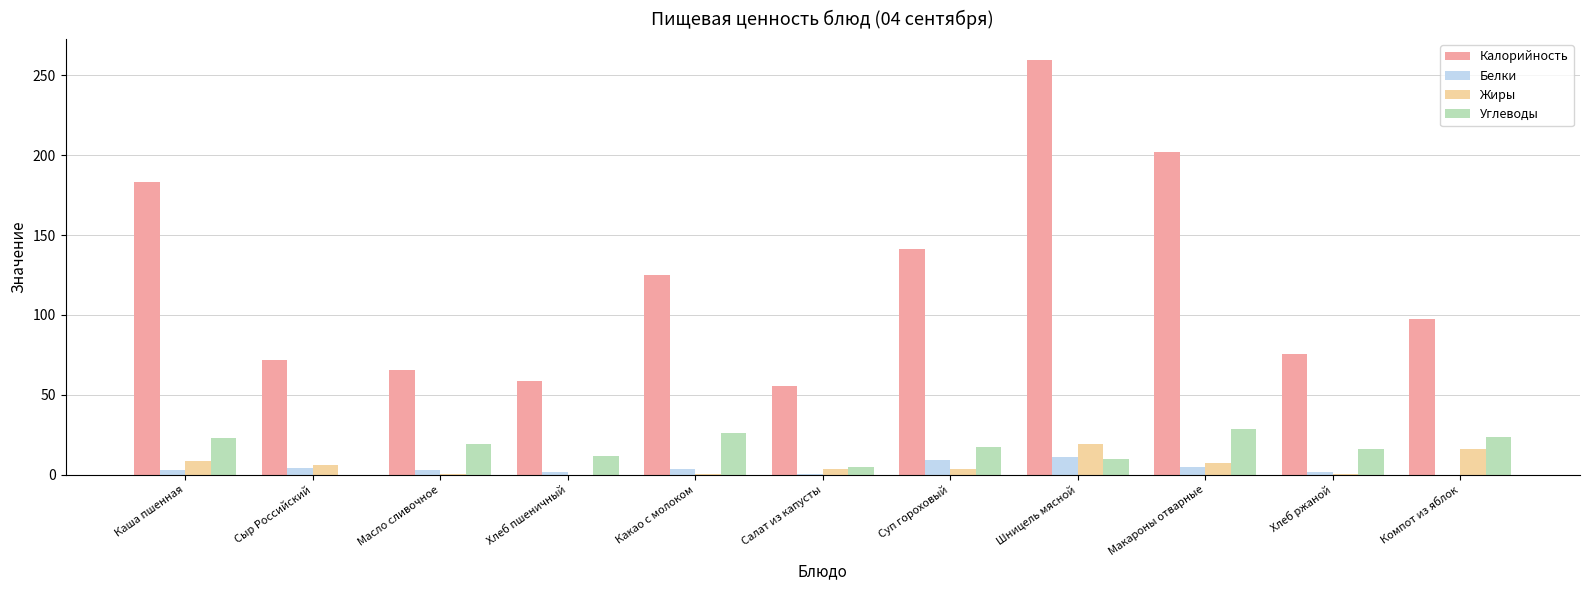

What is the sum of the Калорийность values at Каша пшенная and Макароны отварные?

385.3